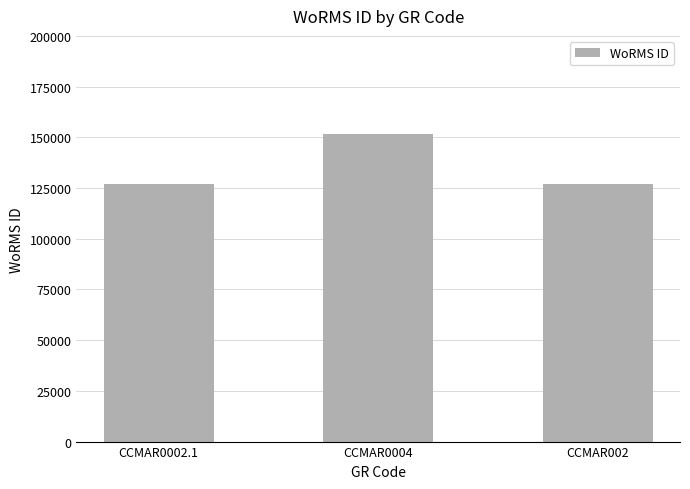

How many distinct data groups are displayed?

1